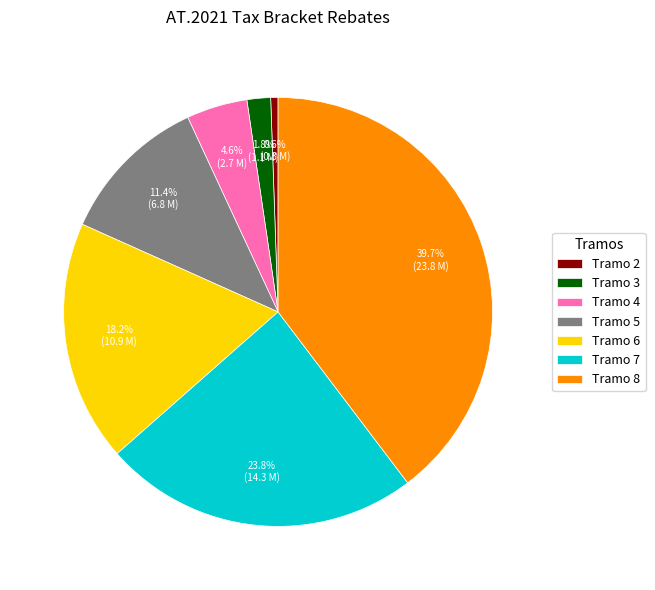

How many segments does this pie chart have?

7